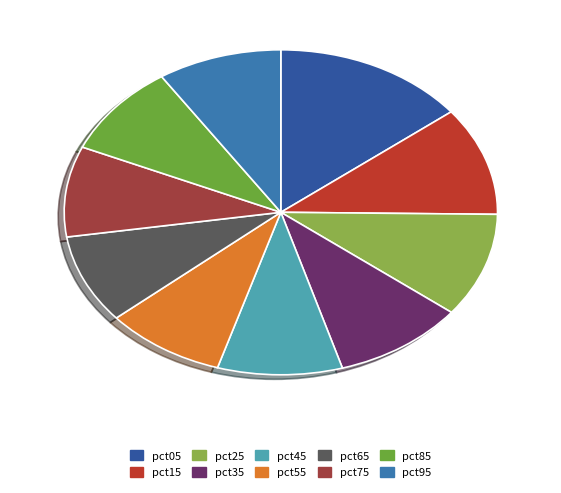

Which category has the biggest portion of the pie?

pct05